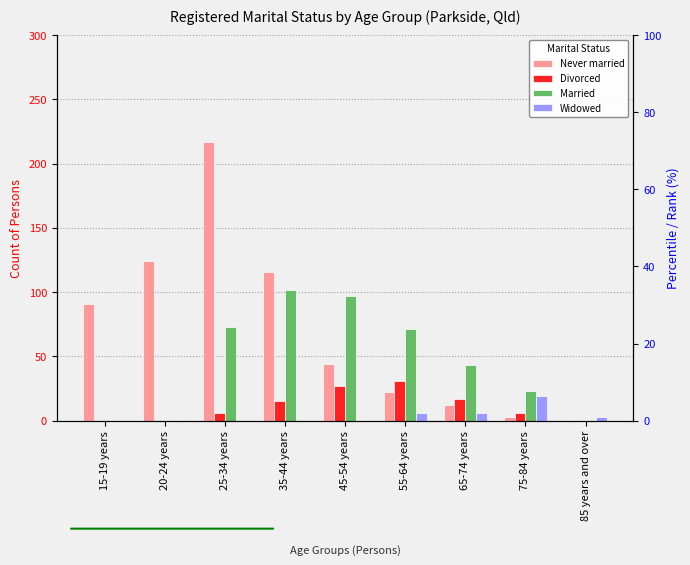

List the series in order of their peak value, lowest first.

Widowed, Divorced, Married, Never married